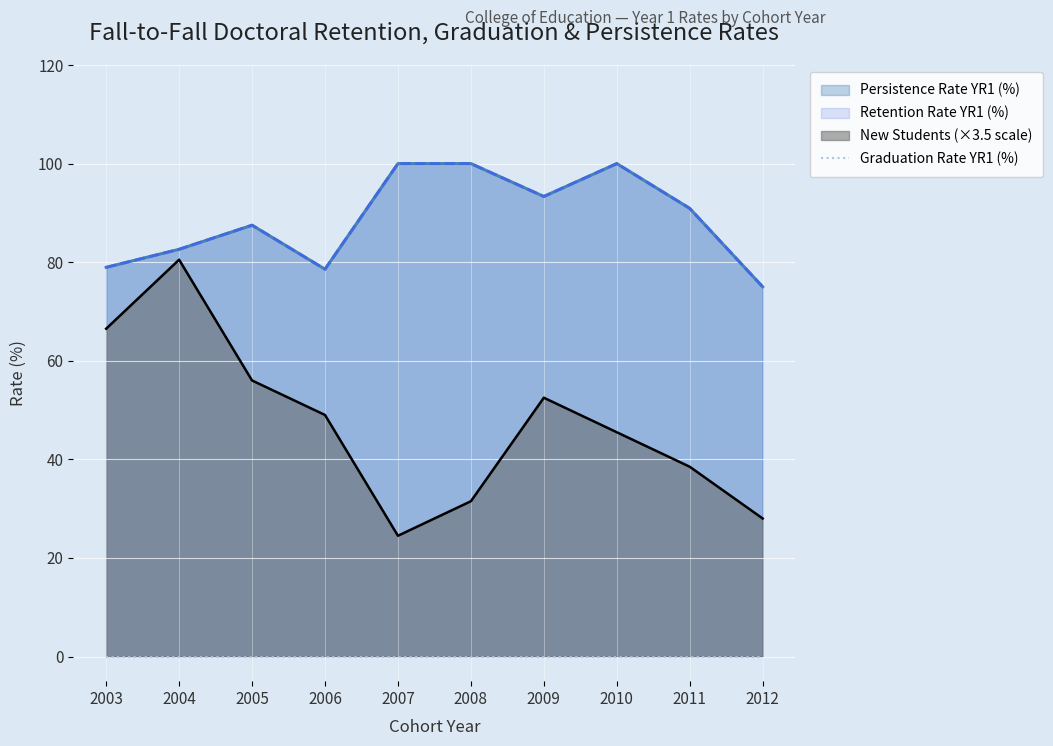

Rank the categories by New Students value from lowest to highest.

2007, 2012, 2008, 2011, 2010, 2006, 2009, 2005, 2003, 2004